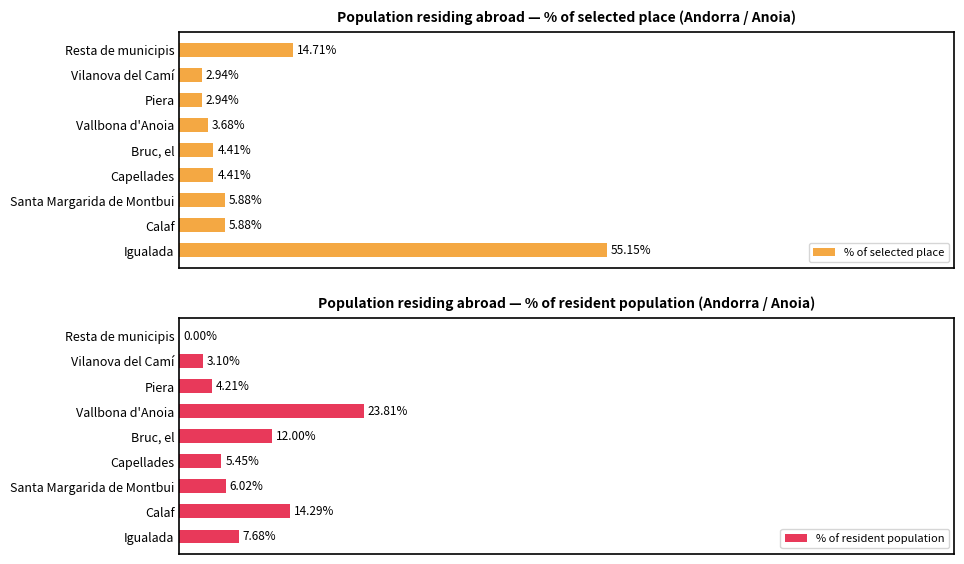

At which label does % of resident population reach its peak?

Vallbona d'Anoia